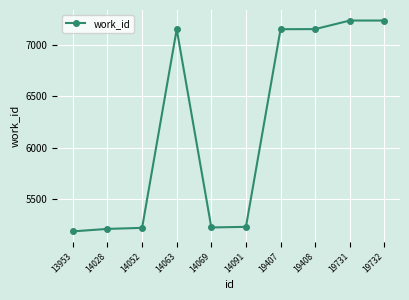

What is the value of the 5th point from the left?

5227